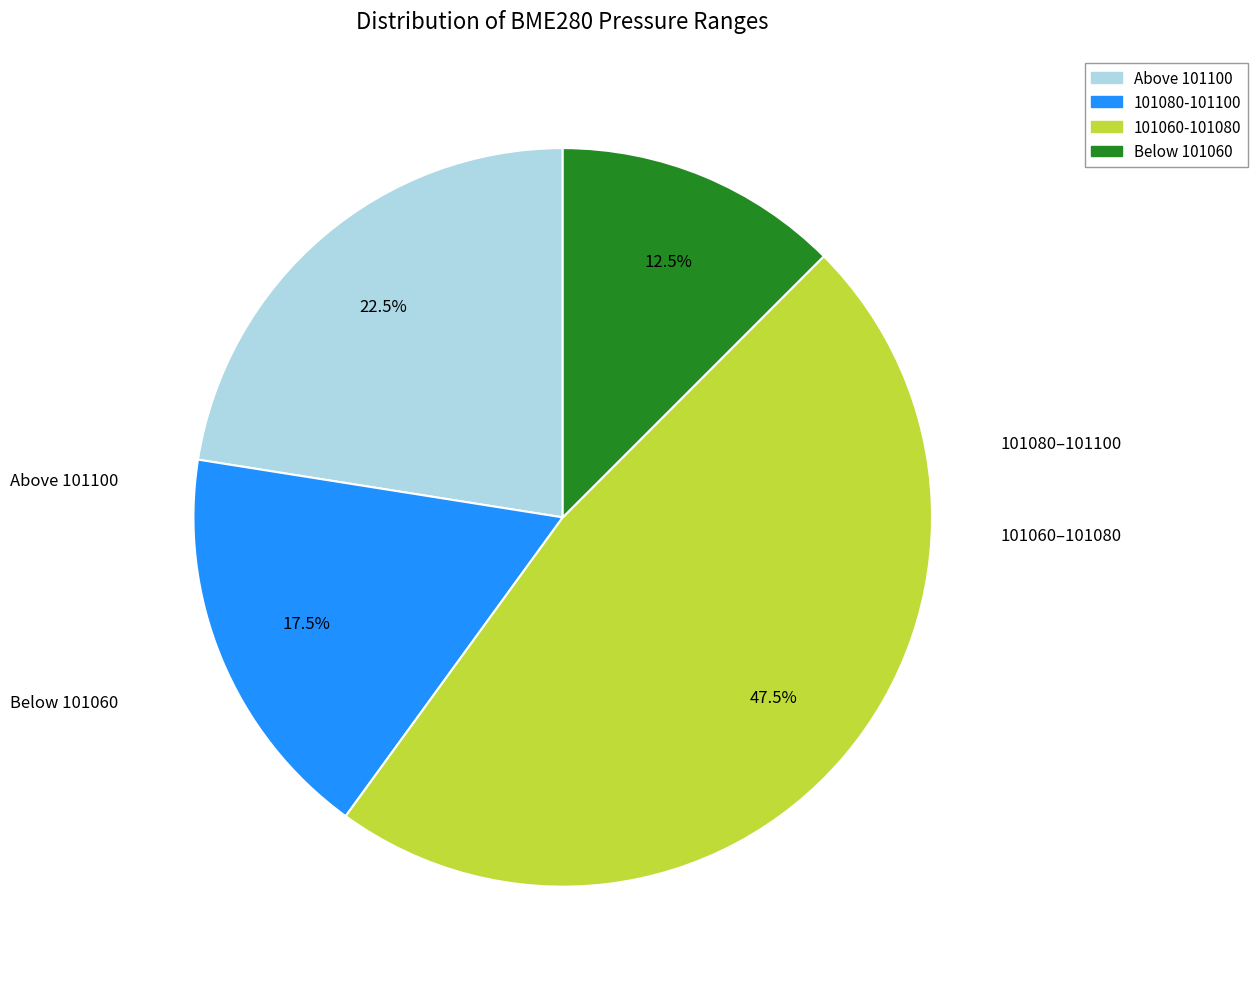

Is there any slice that represents more than half of the pie?

No